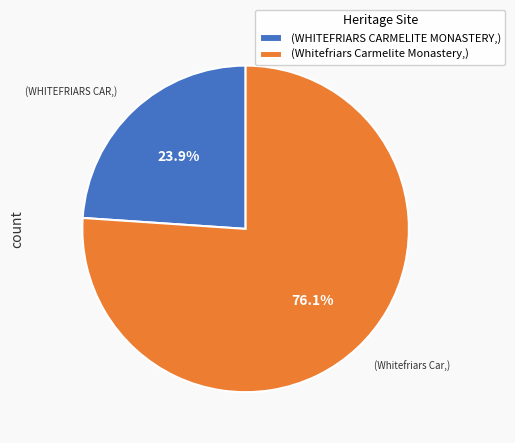

Which slice represents more than half of the pie?

(Whitefriars Carmelite Monastery,)